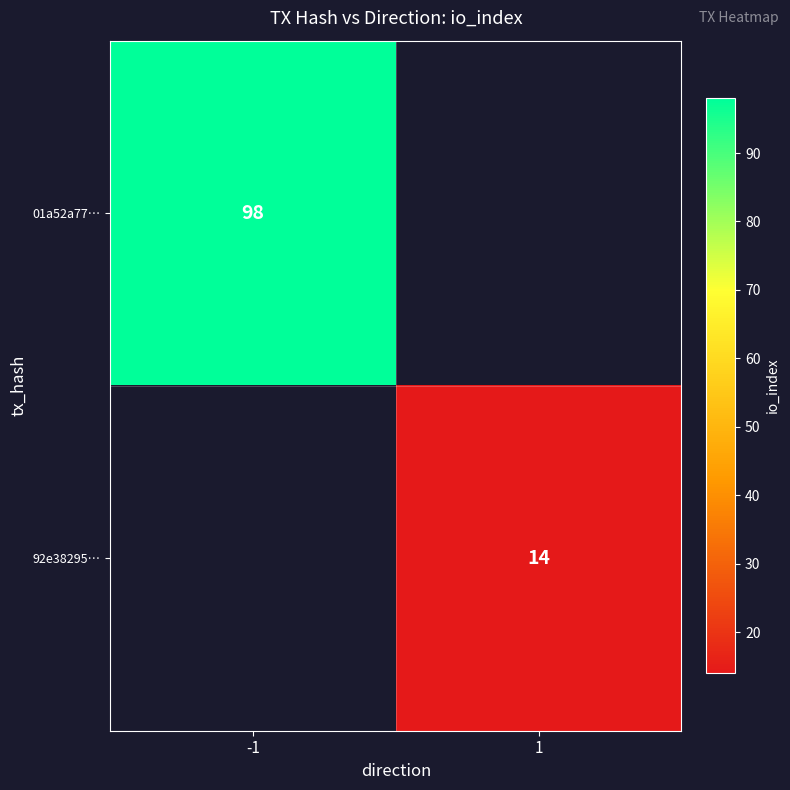

What is the smallest value displayed?

14.0